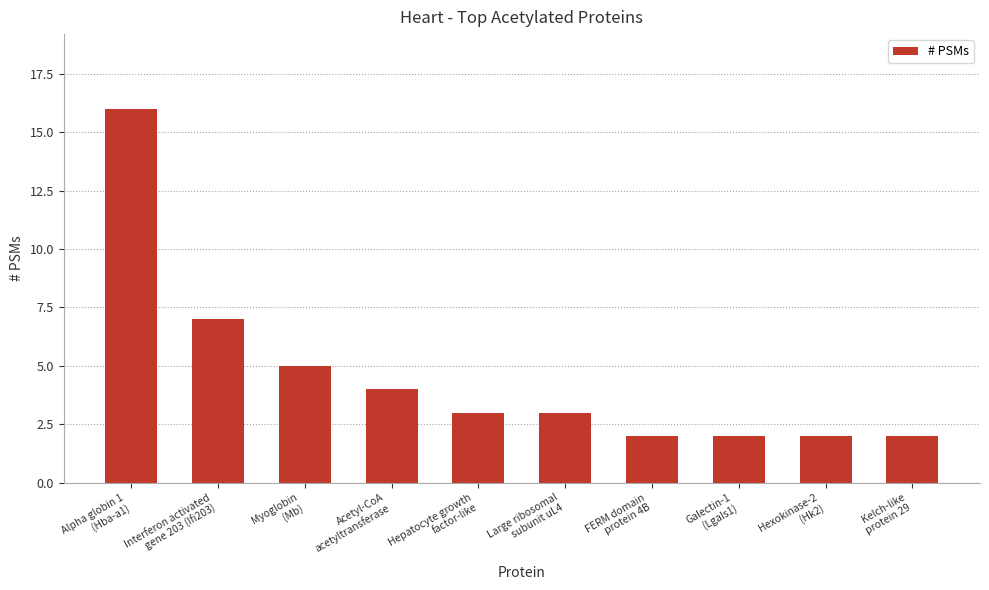

What is the maximum value shown in the chart?

16